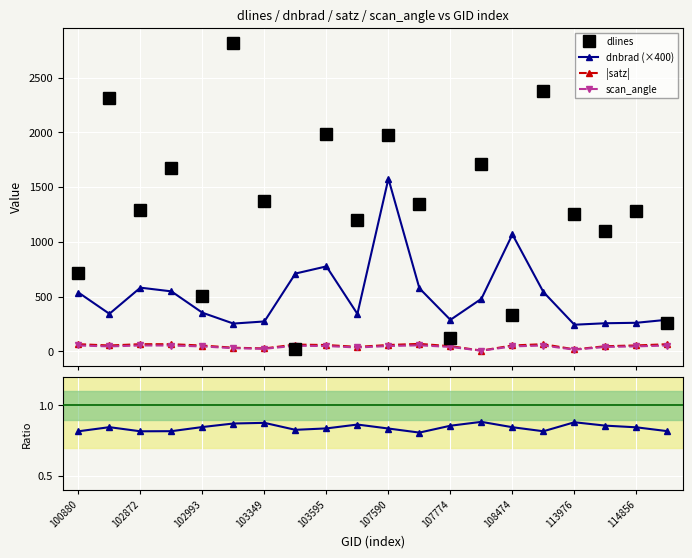

What is the highest value of the dlines series?

2813.0